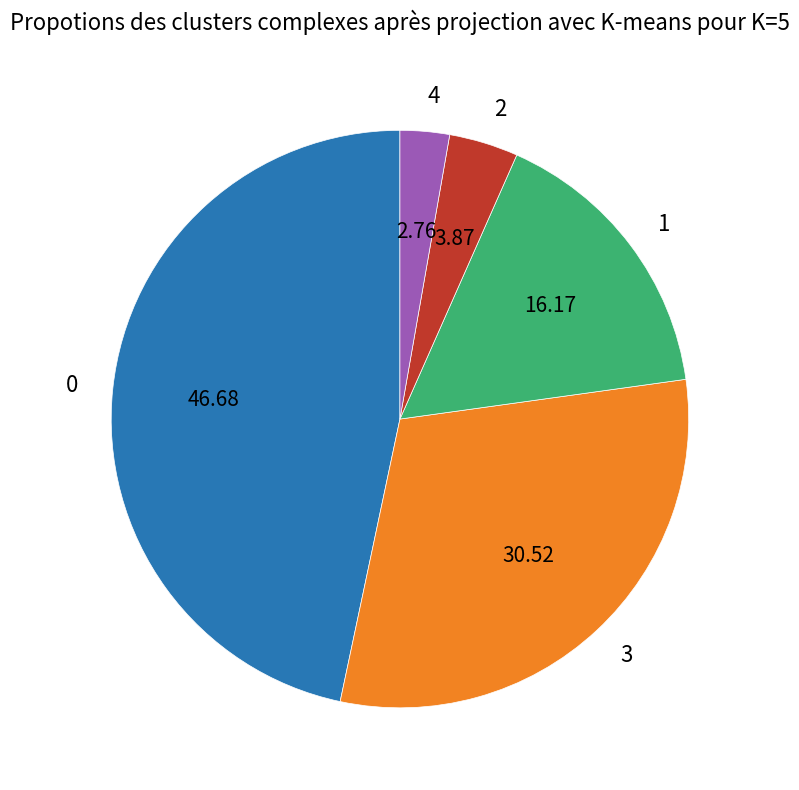

Approximately how many times larger is the value at 3 compared to 1?

1.9